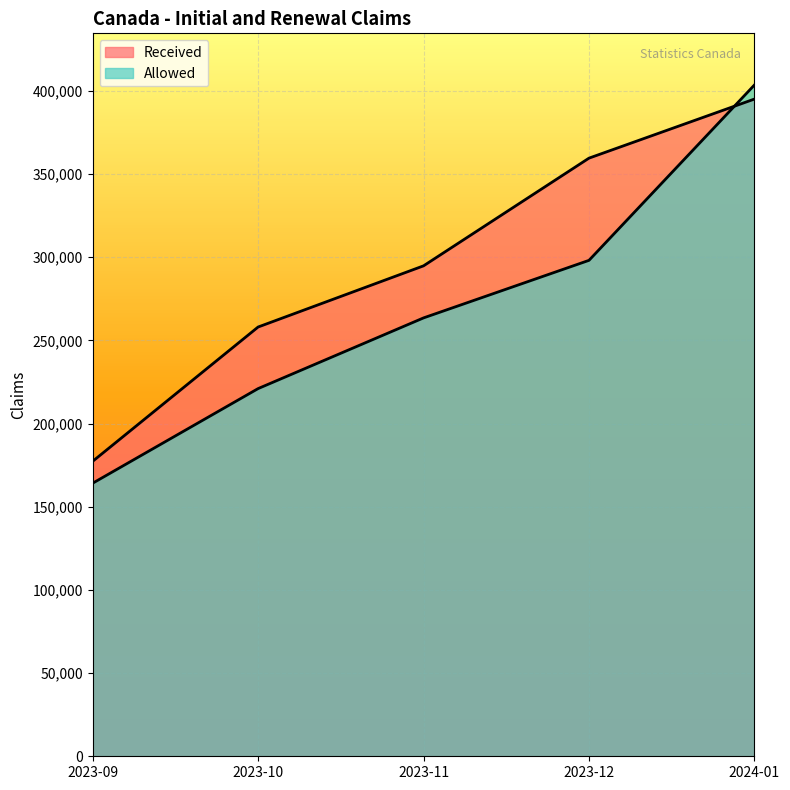

List the labels in order of Received value, smallest first.

2023-09, 2023-10, 2023-11, 2023-12, 2024-01